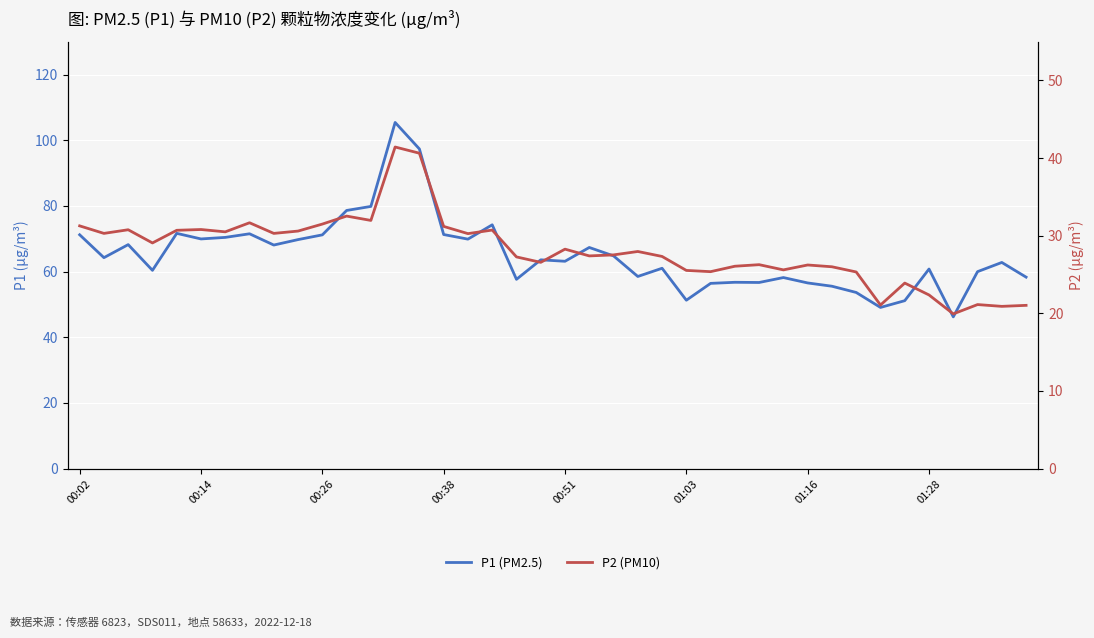

Which series changed the most between 00:14 and 19?

P2 (PM10)